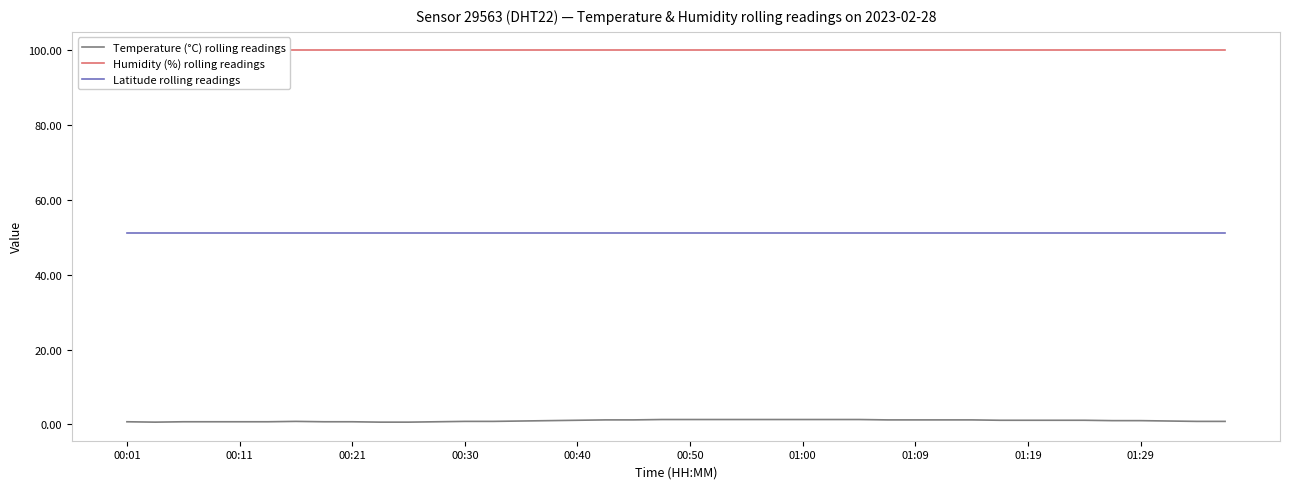

How many Temperature (°C) rolling readings values are between 0 and 1?

21